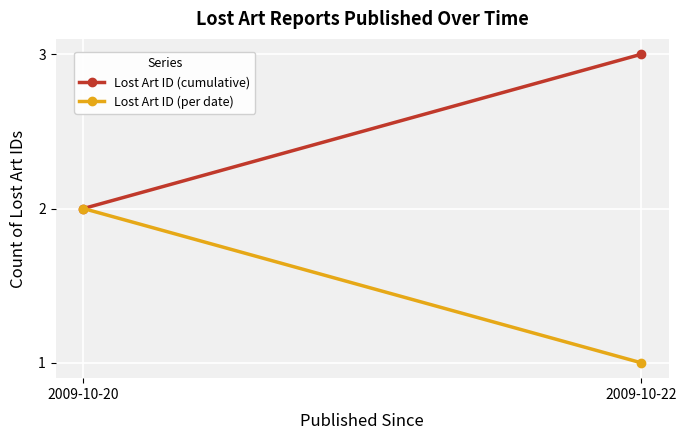

What value does the Lost Art ID (per date) series have at 2009-10-20?

2